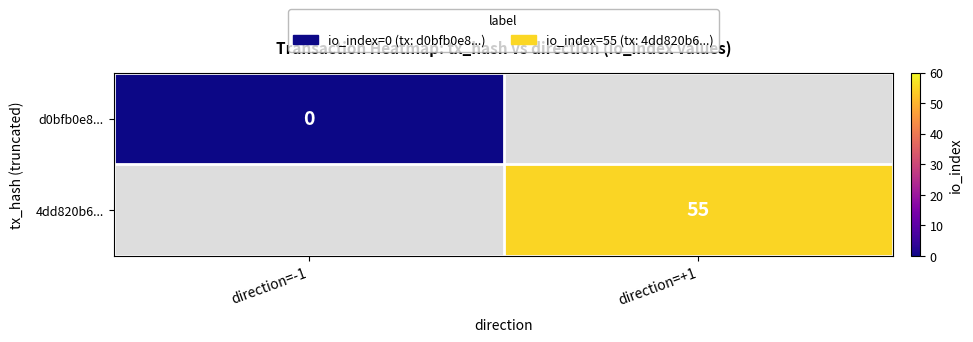

Between direction=-1 and direction=+1, which is larger?

direction=+1